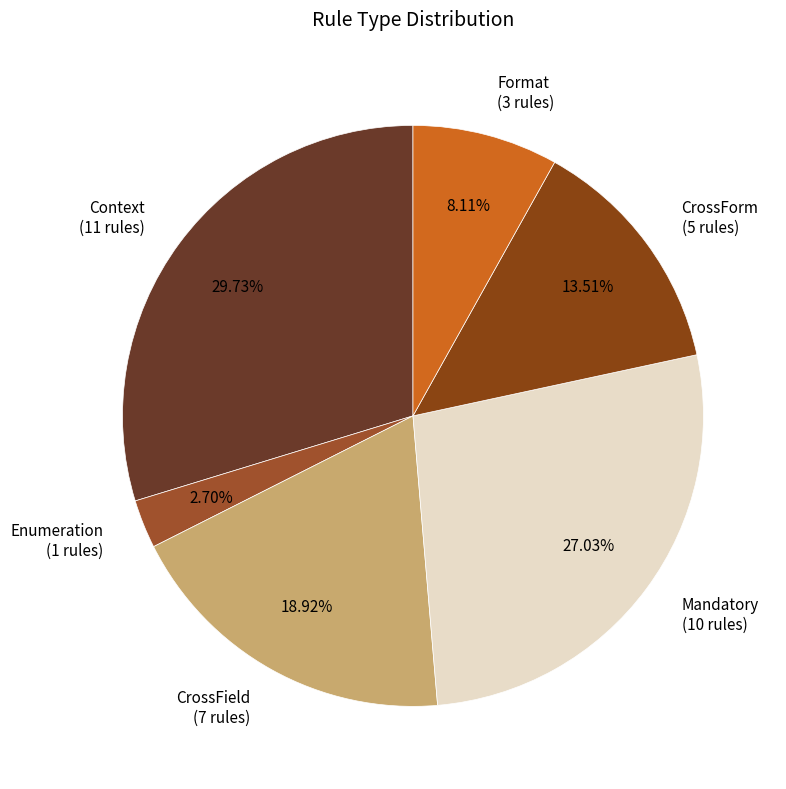

Rank the categories by value from lowest to highest.

Enumeration, Format, CrossForm, CrossField, Mandatory, Context